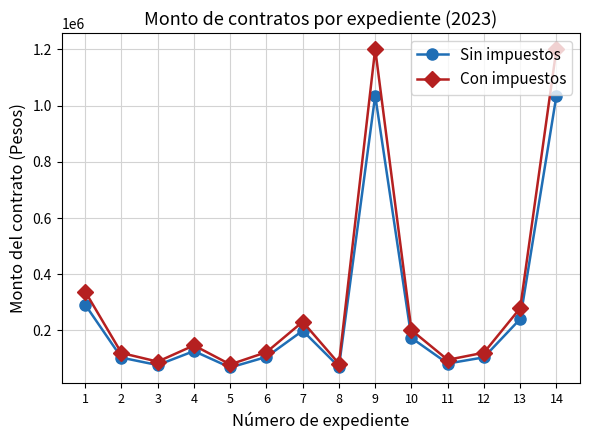

At 8, list the series in order from largest to smallest.

Con impuestos, Sin impuestos